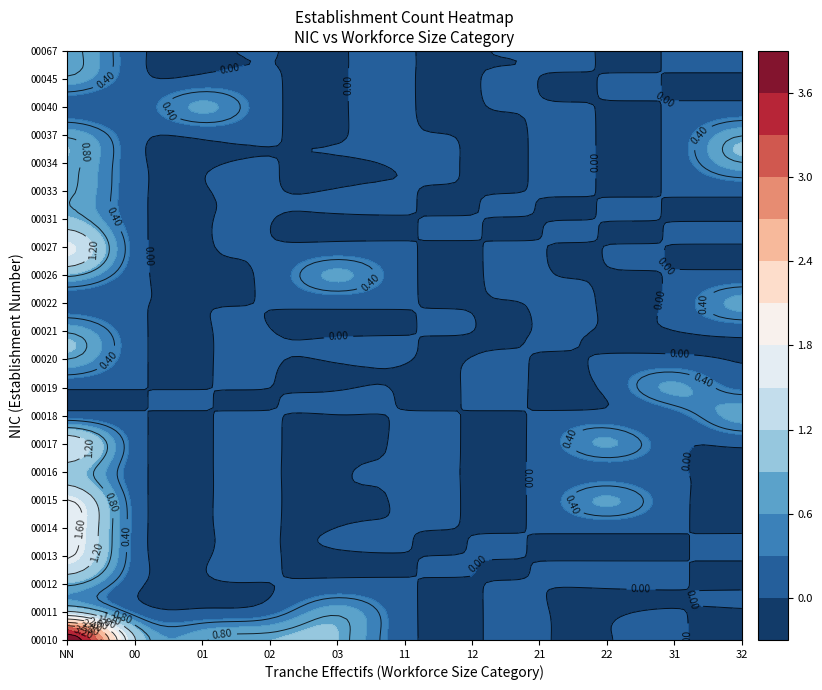

Which series has the widest spread of values?

NN